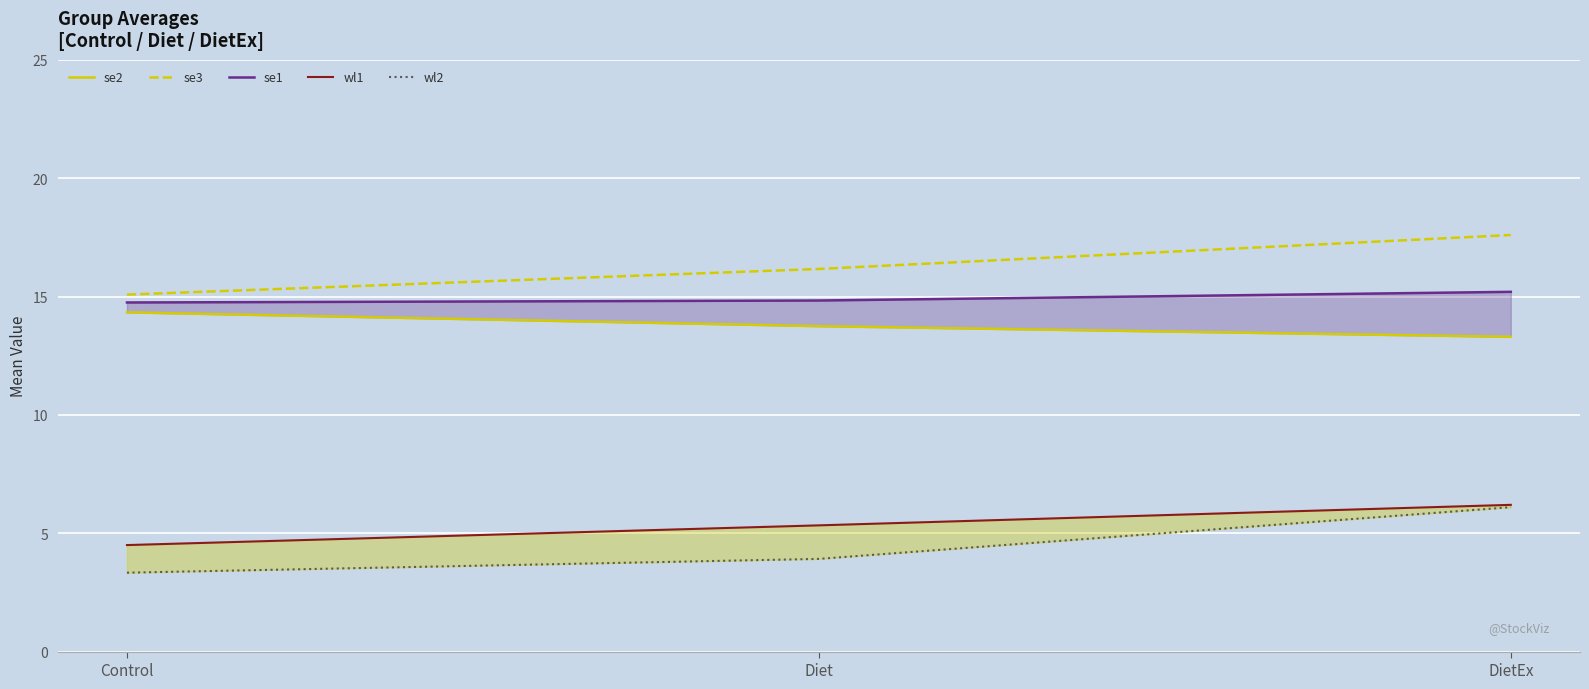

What value does the se2 series have at Diet?

13.8